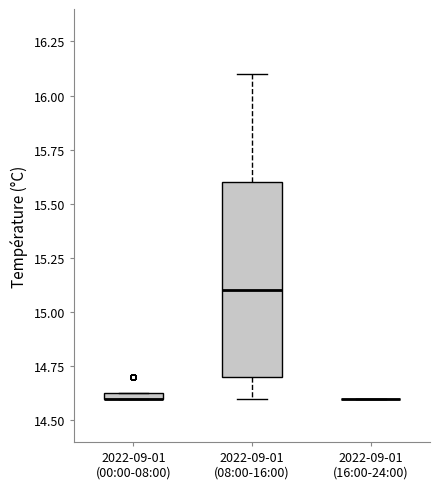

Where does the median line of the box for 2022-09-01 (08:00-16:00) sit on the y-axis? The values are not printed on the chart, so give them approximately, as read against the axis.

15.10